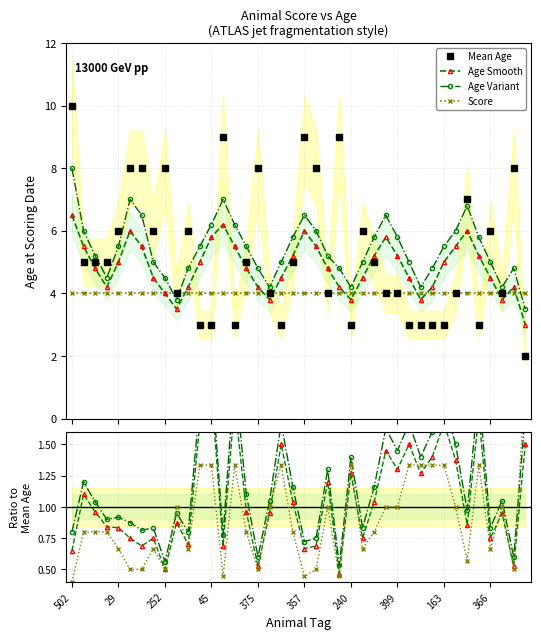

At which category does Age Variant reach its first local valley?

129